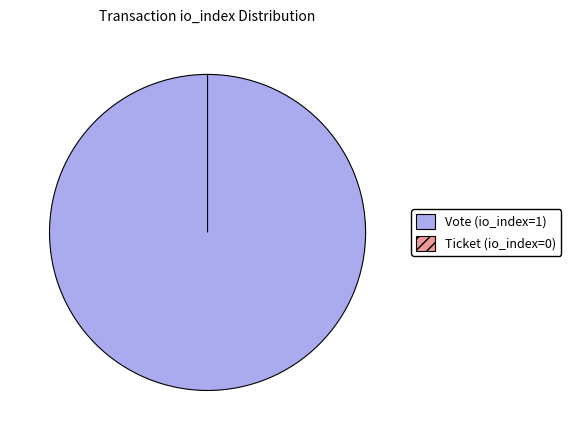

What is the majority slice?

Vote (io_index=1)